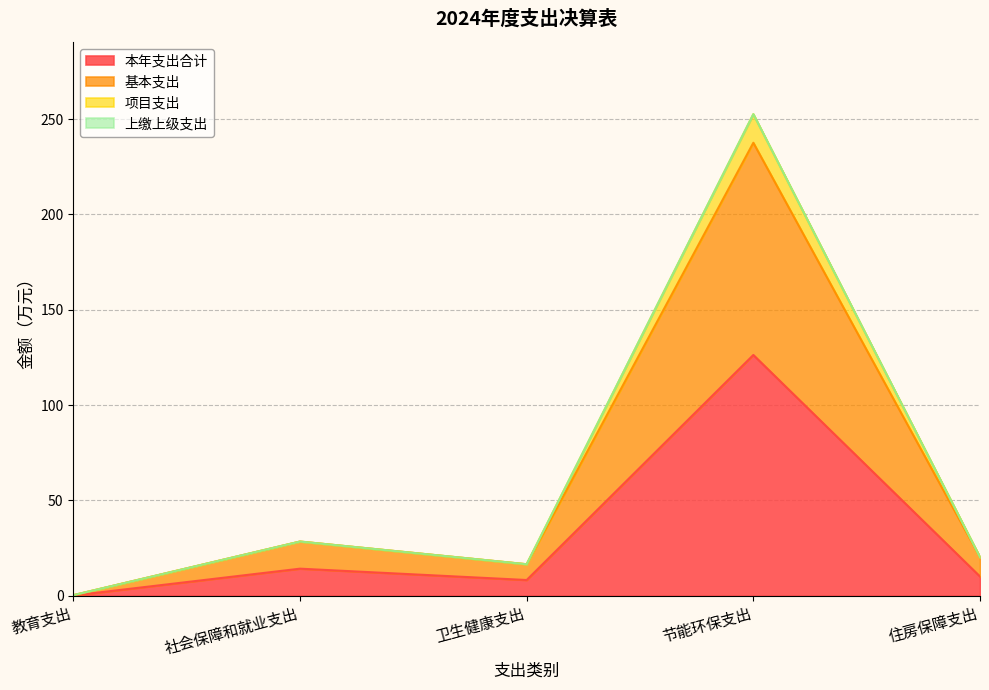

In 项目支出, how many points are higher than both neighbors (excluding endpoints)?

2